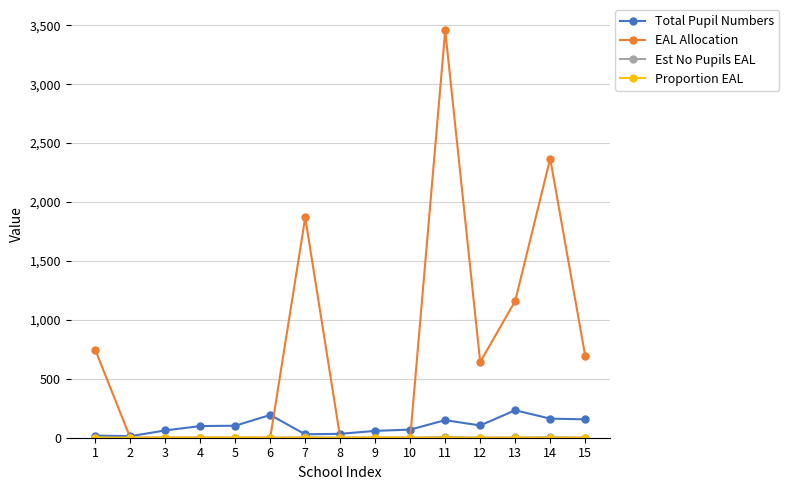

What is the total value across all series at 9?

58.0